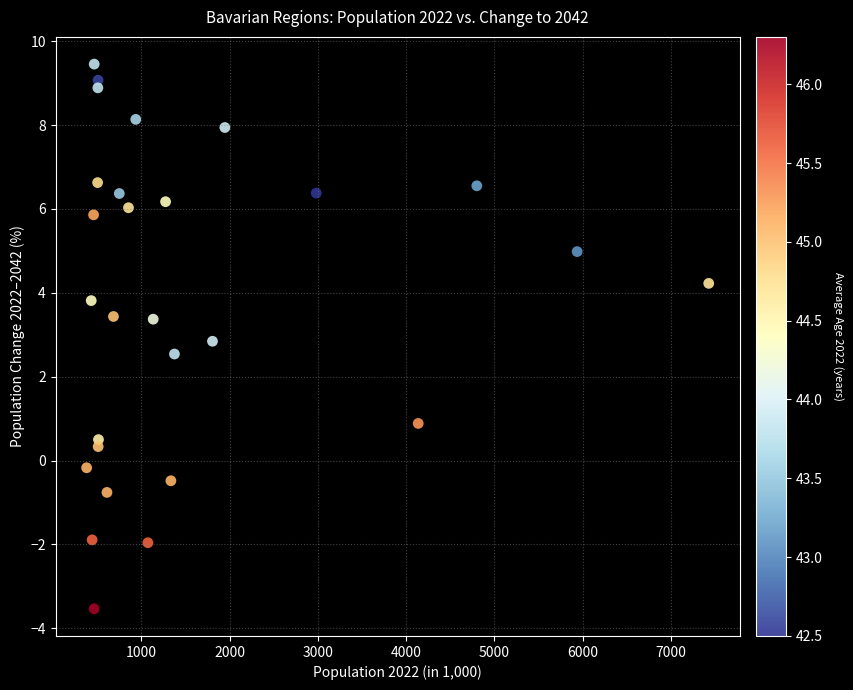

What is the range of Y values (max minus min)?

13.0